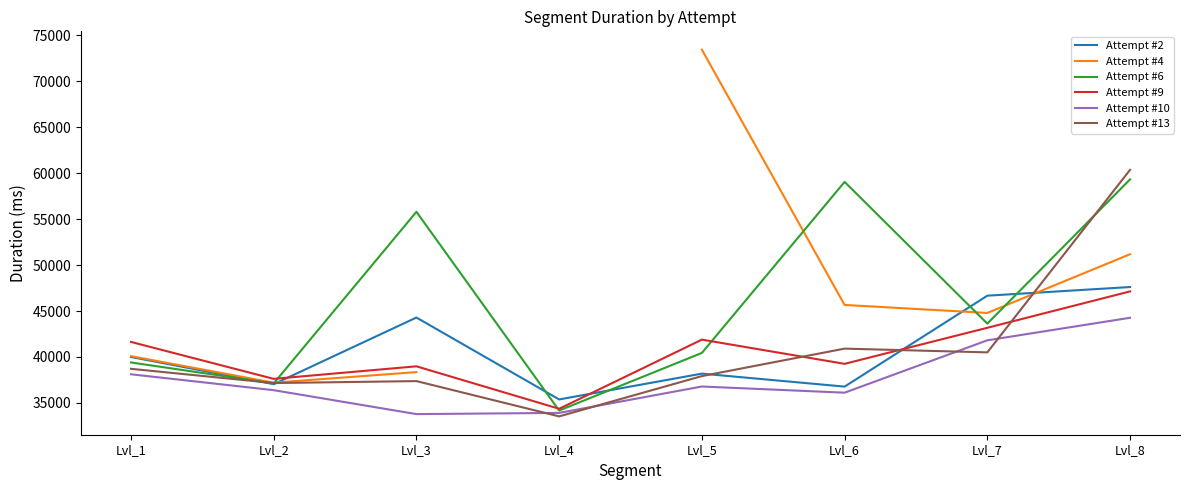

True or false: Attempt #4 and Attempt #13 cross at least once.

True